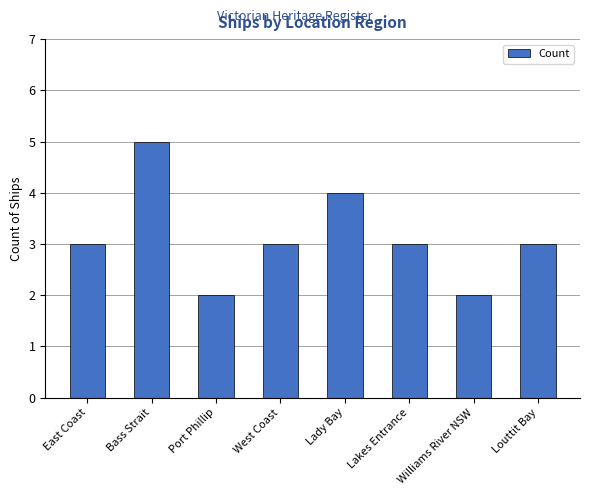

What is the sum of the values at Lady Bay and Port Phillip?

6